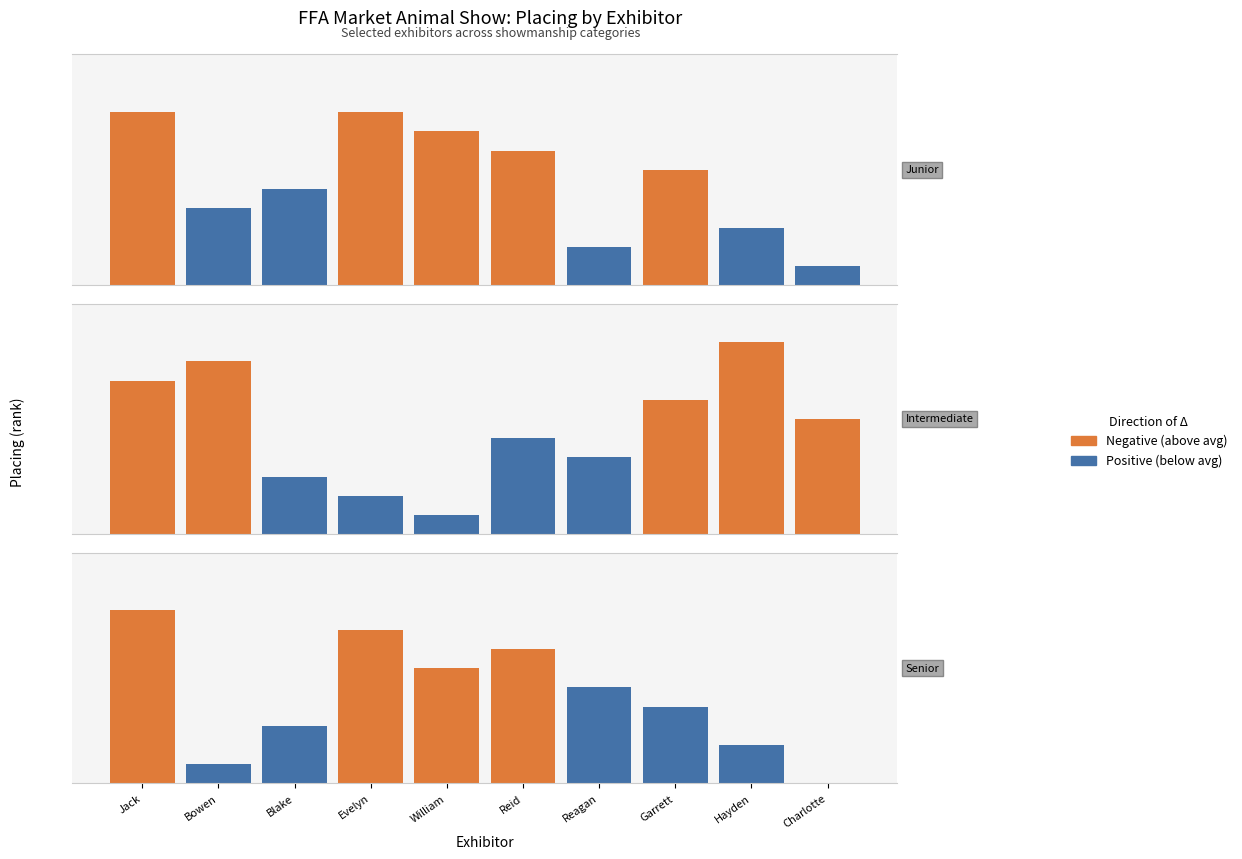

Which series changed the most between Bowen and Hayden?

Positive